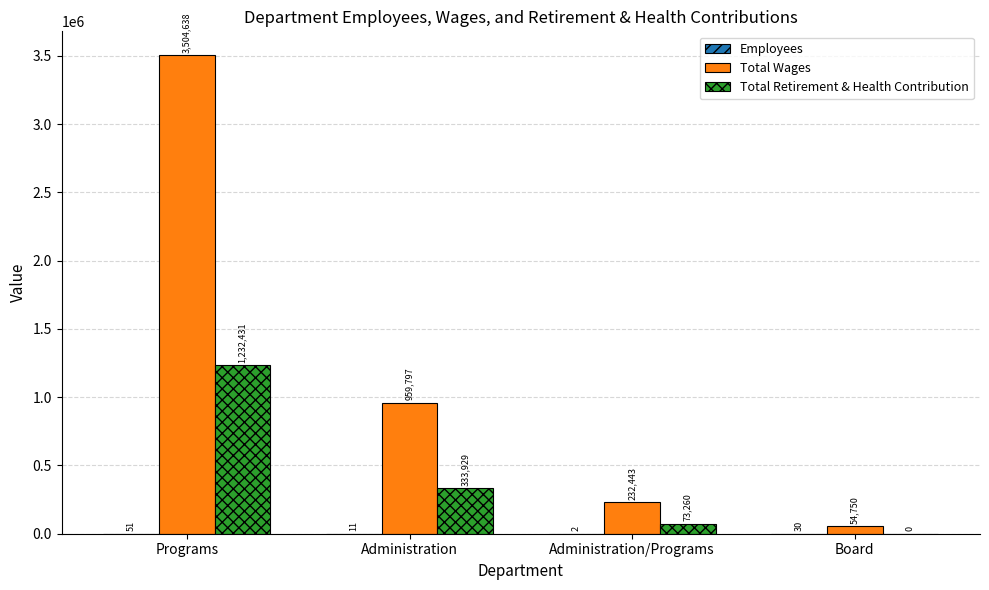

What is the sum of all Total Wages values?

4751628